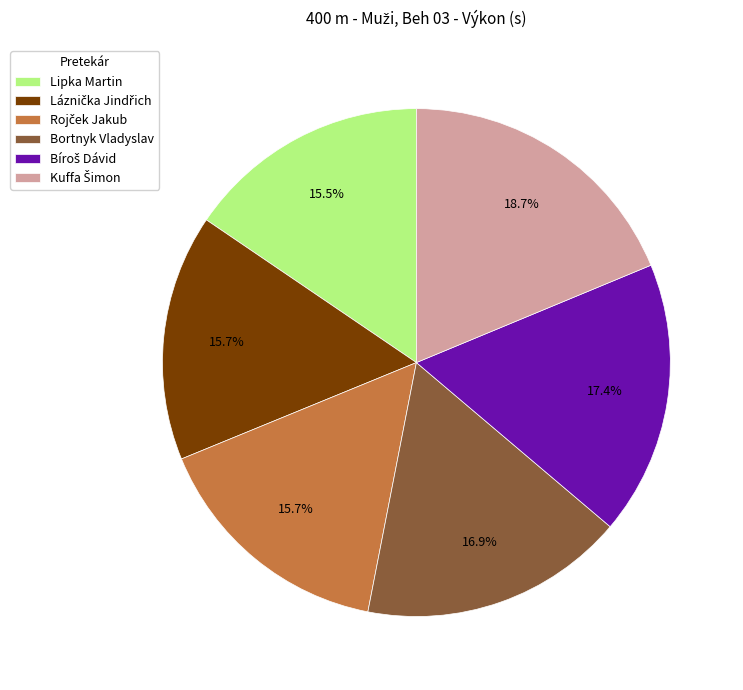

Is there any slice that represents more than half of the pie?

No